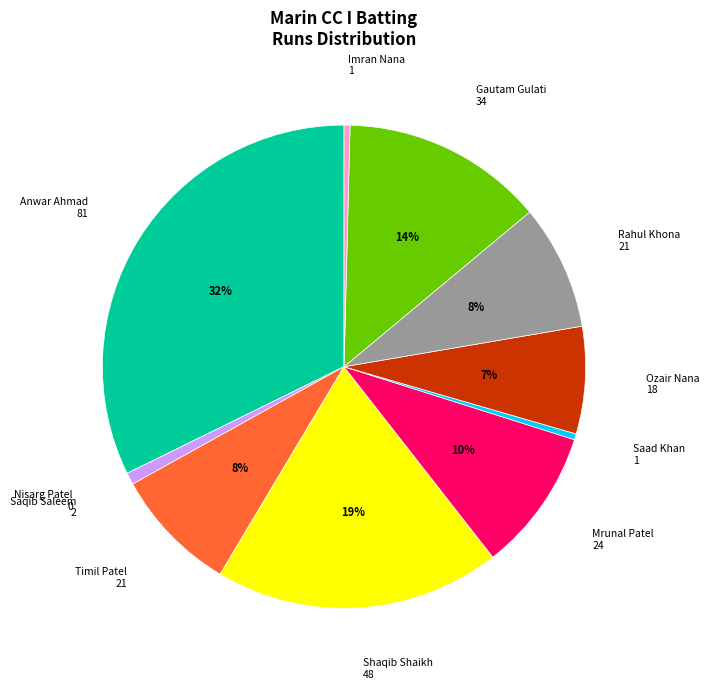

Which slice is the largest?

Anwar Ahmad